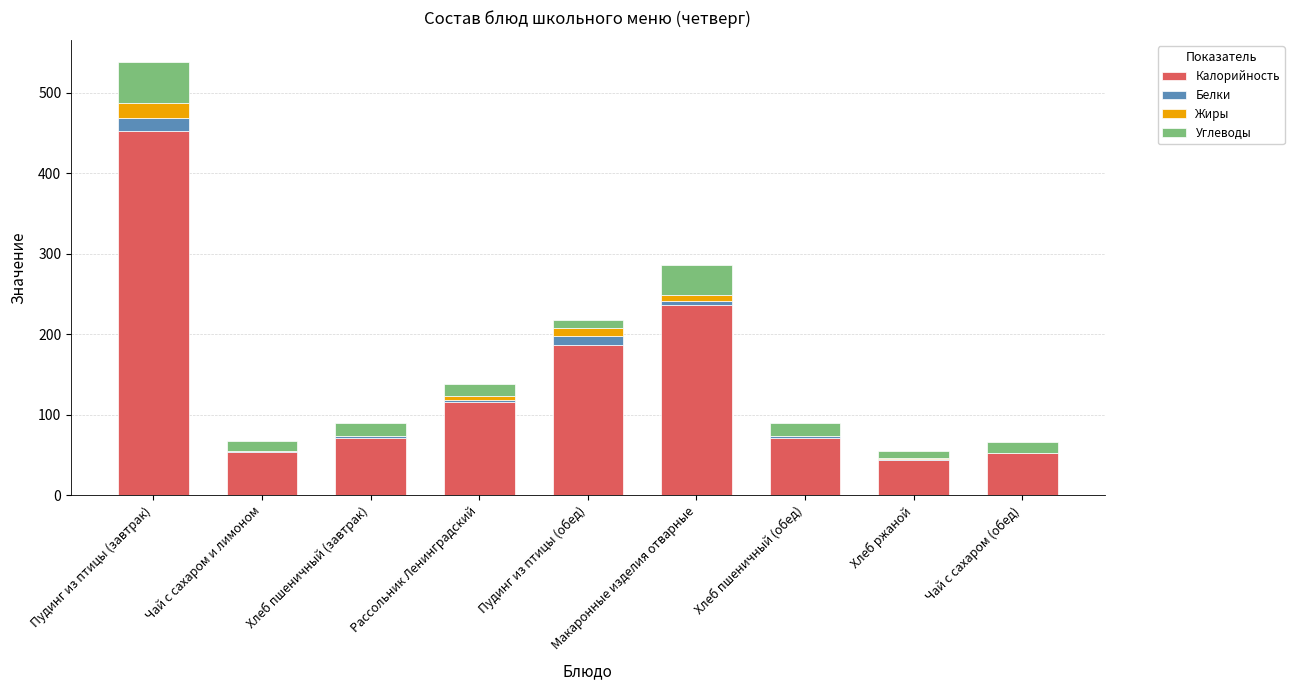

At which label is Калорийность closest to 248?

Макаронные изделия отварные